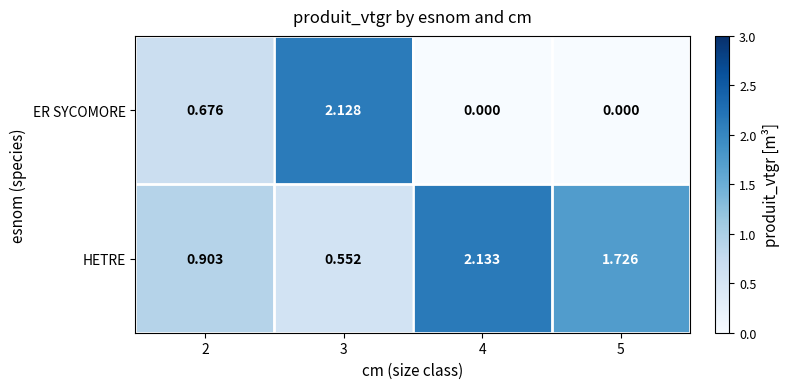

At 5, list the series in order from largest to smallest.

HETRE, ER SYCOMORE